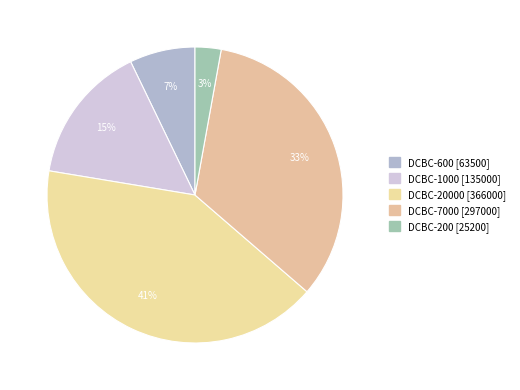

How many segments does this pie chart have?

5